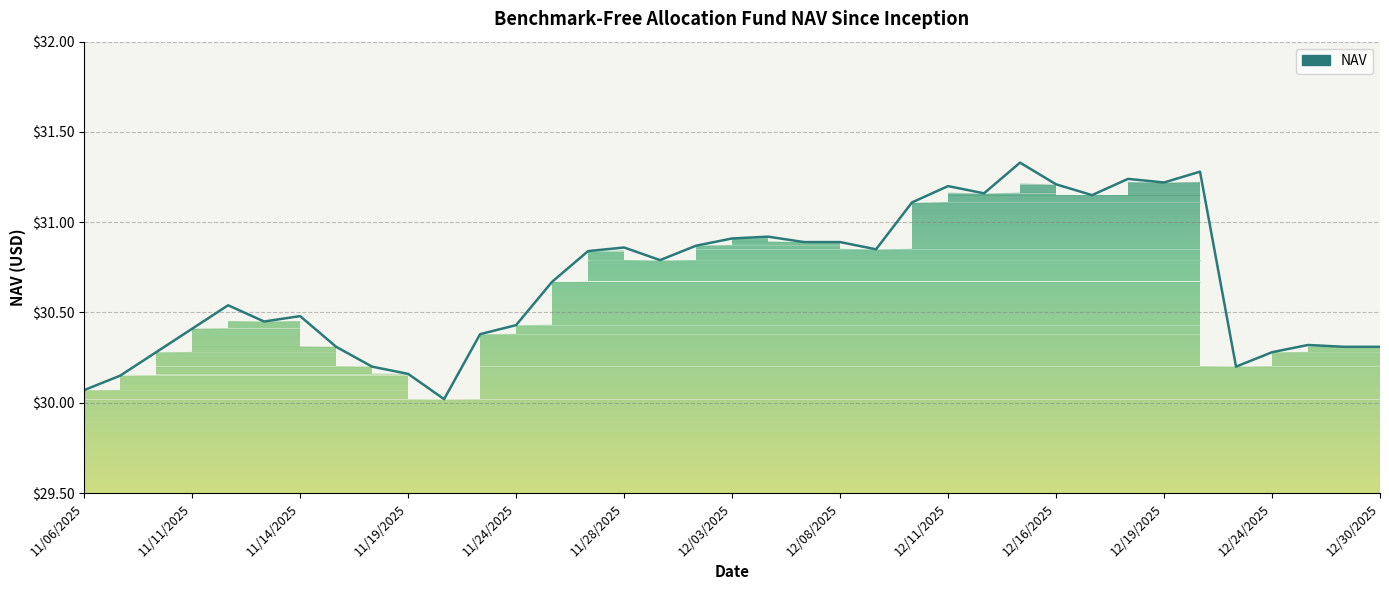

Reading right to left, extract all data points from this chart.

30.3	30.3	30.3	30.3	30.2	31.3	31.2	31.2	31.1	31.2	31.3	31.2	31.2	31.1	30.9	30.9	30.9	30.9	30.9	30.9	30.8	30.9	30.8	30.7	30.4	30.4	30.0	30.2	30.2	30.3	30.5	30.4	30.5	30.4	30.3	30.1	30.1